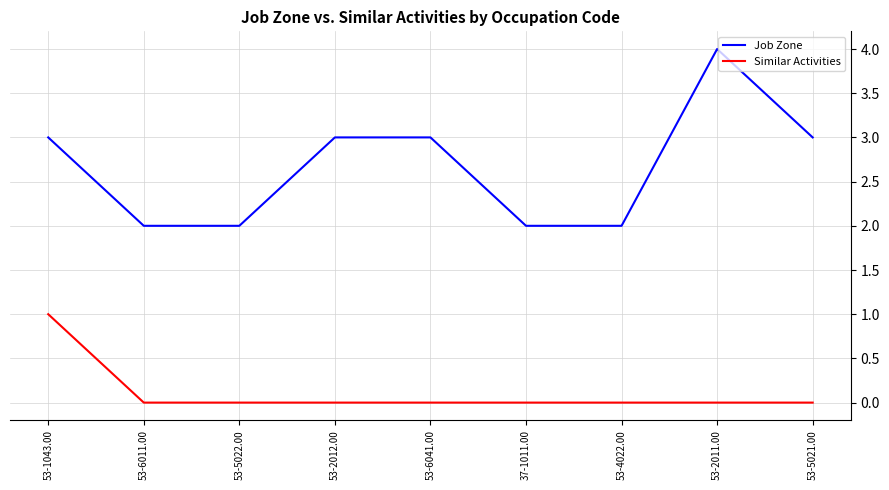

The Similar Activities series shows 0 at 53-2011.00. True or false?

True